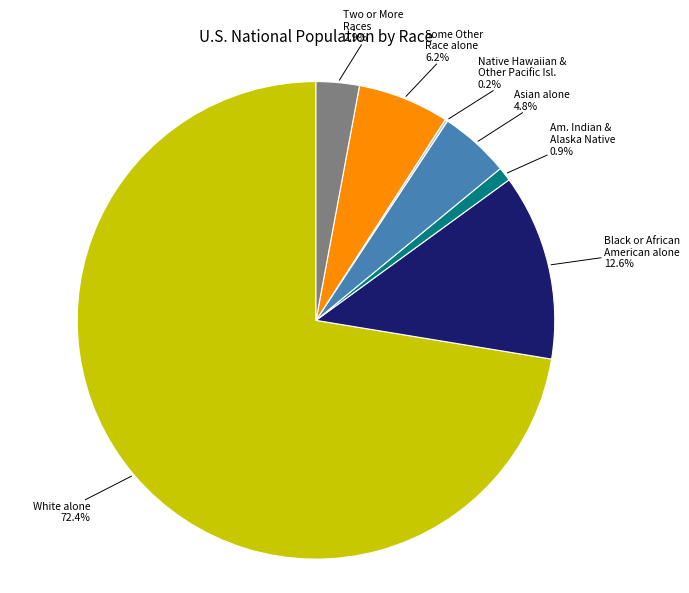

Between Two or More Races 2.9% and Some Other Race alone 6.2%, which is larger?

Some Other Race alone 6.2%